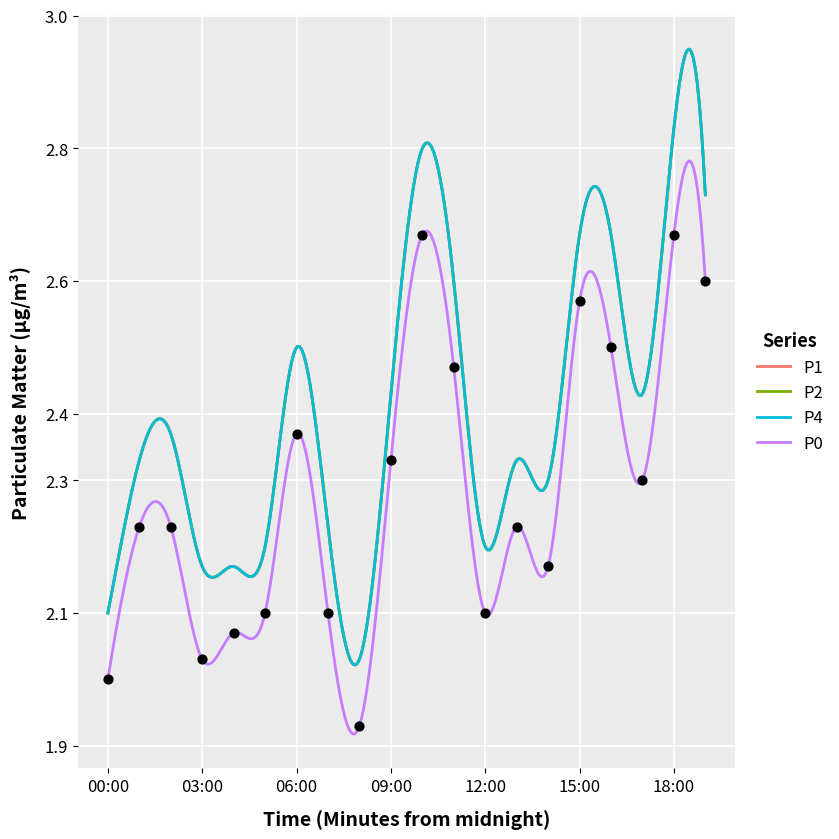

Which series has the largest Y range (max minus min)?

P1